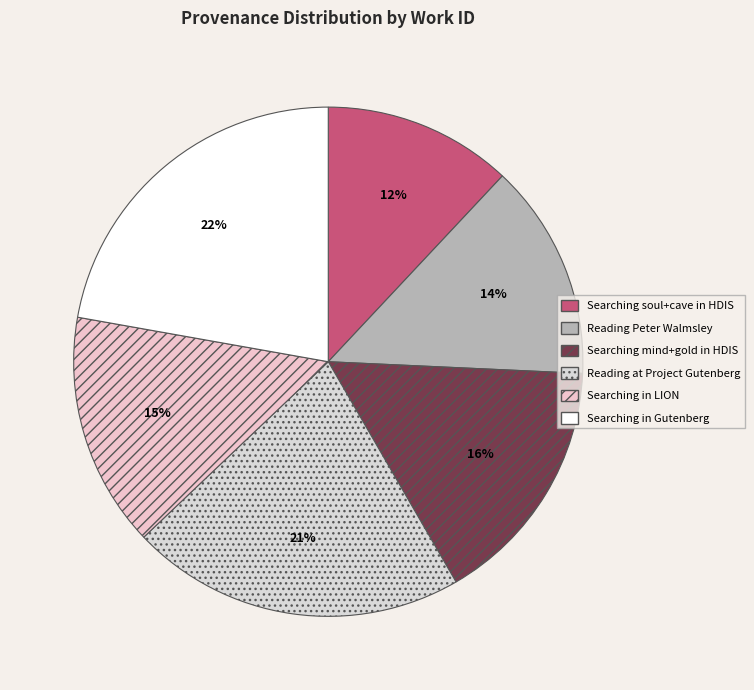

How many slices are in this pie chart?

6